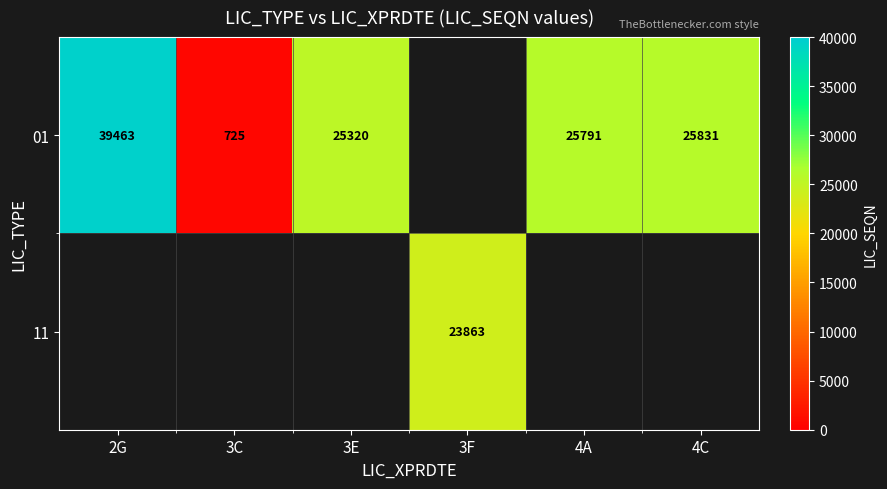

True or false: 01 has a value of 25320 at 3E.

True